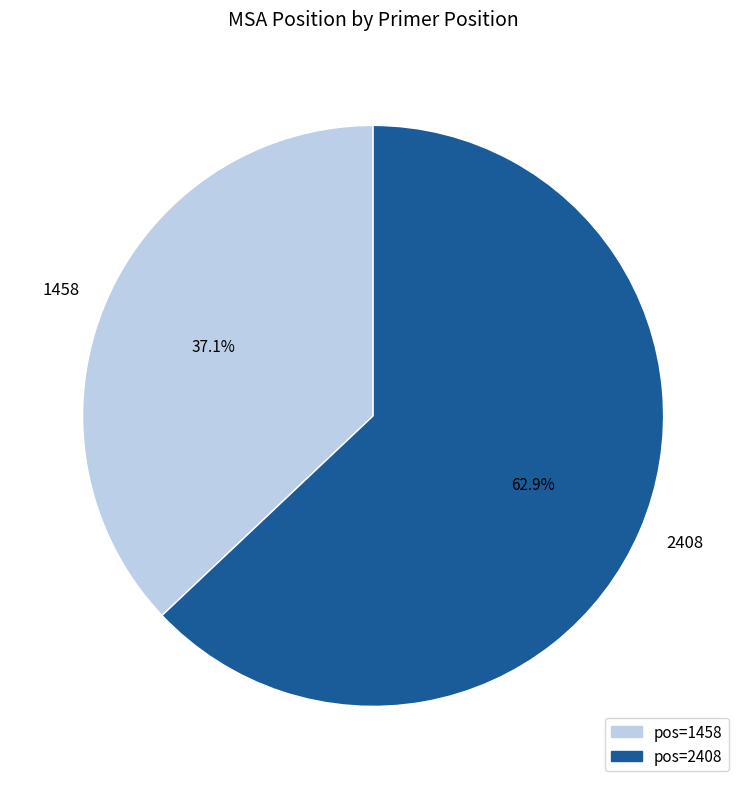

Which slice is the smallest?

1458